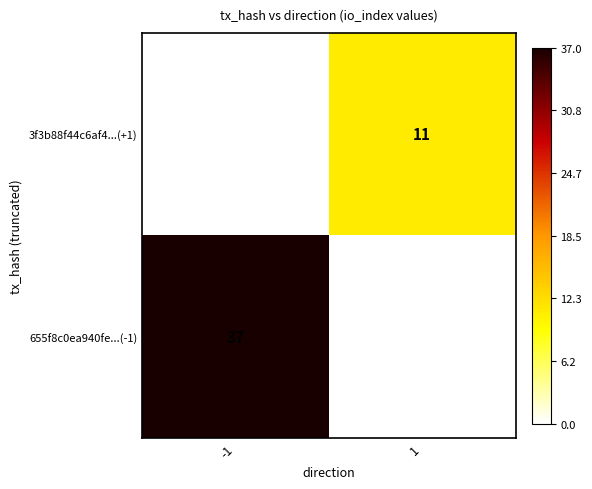

The value of 655f8c0ea940fe...(-1) at -1 is 15. True or false?

False